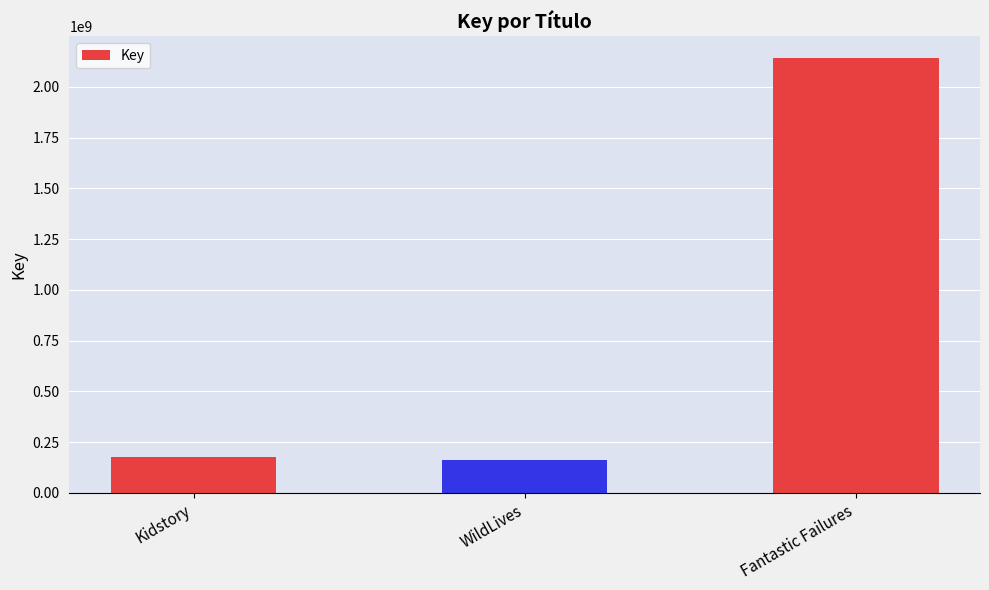

What is the maximum value shown in the chart?

2142348018